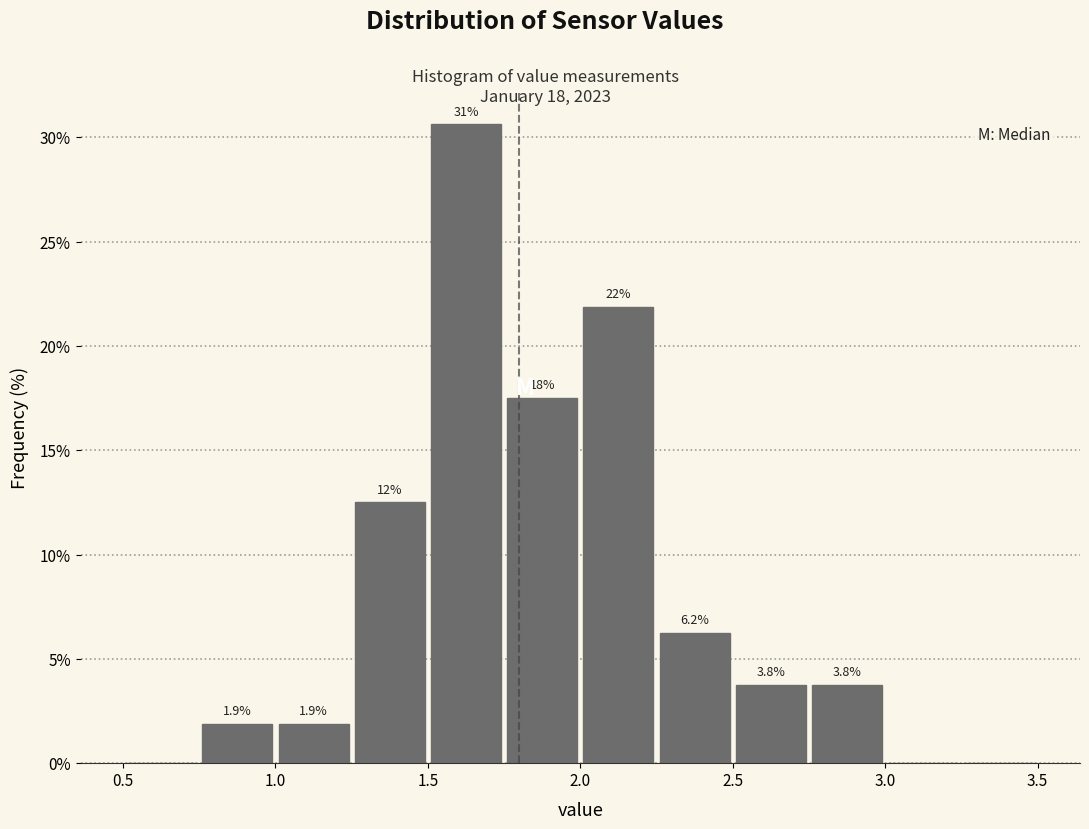

Which range on the x-axis has the tallest bar?

1.50 to 1.75